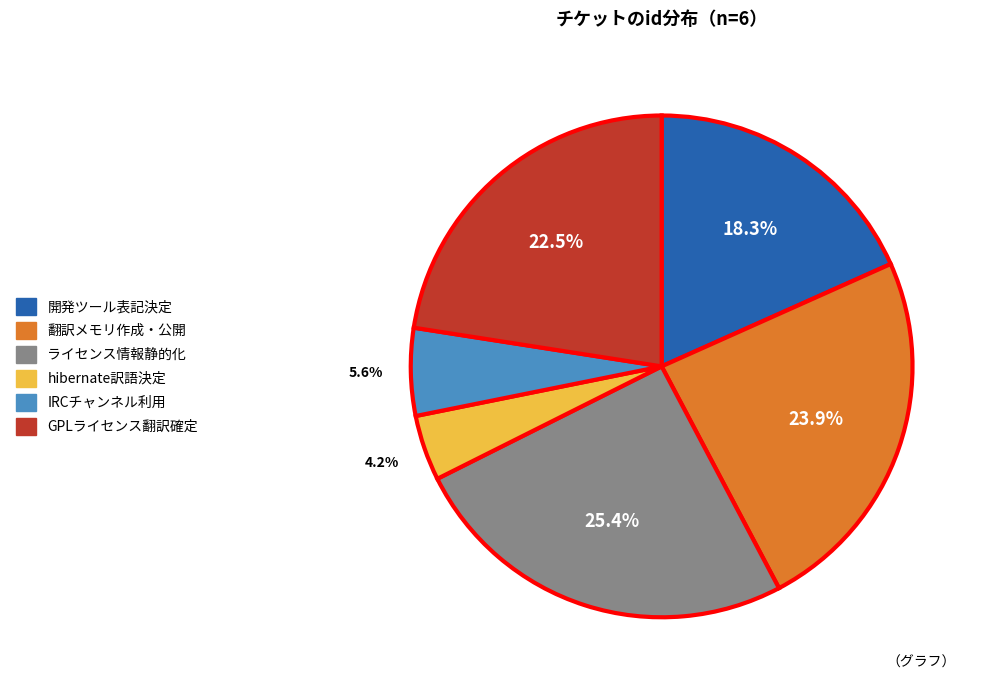

Is there any slice that represents more than half of the pie?

No